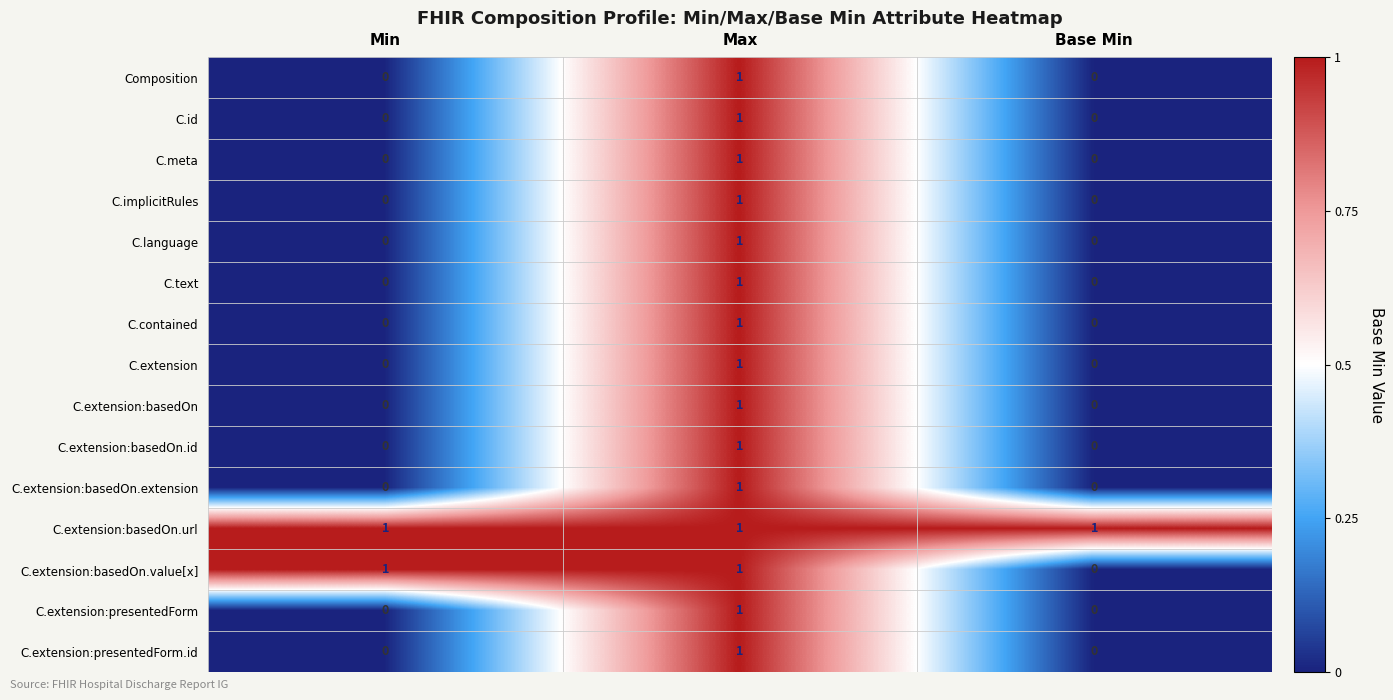

What is the total value across all series at Max?

15